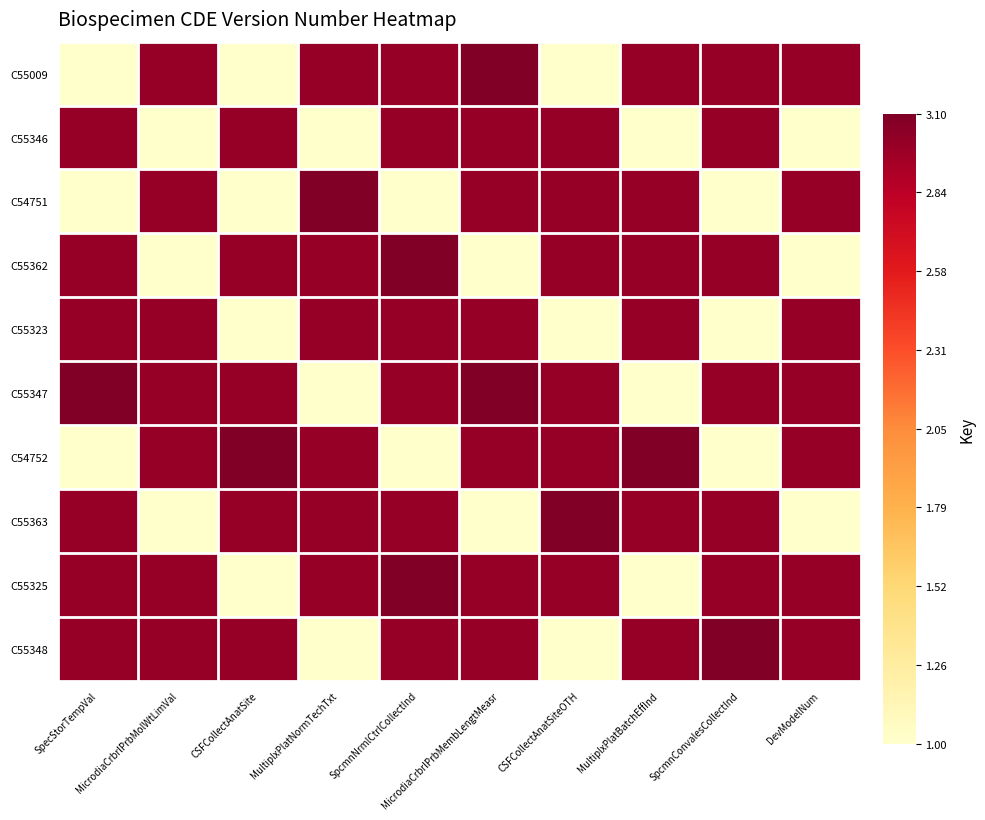

Which series changed the most between MultiplxPlatNormTechTxt and MultiplxPlatBatchEffInd?

C55325